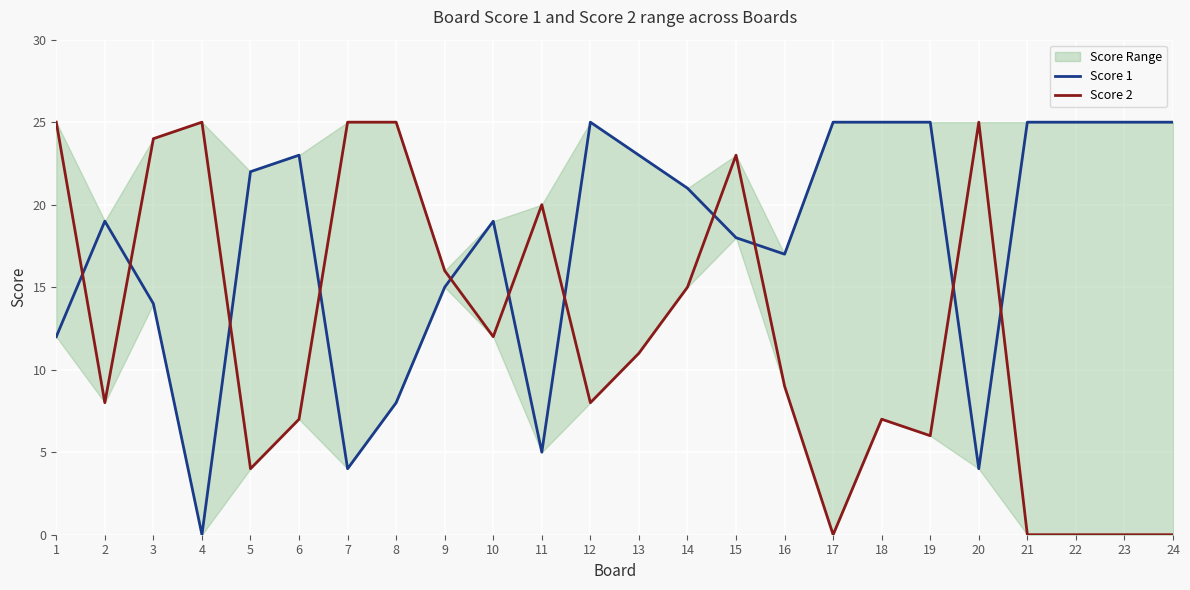

How many lines are shown in the chart?

2